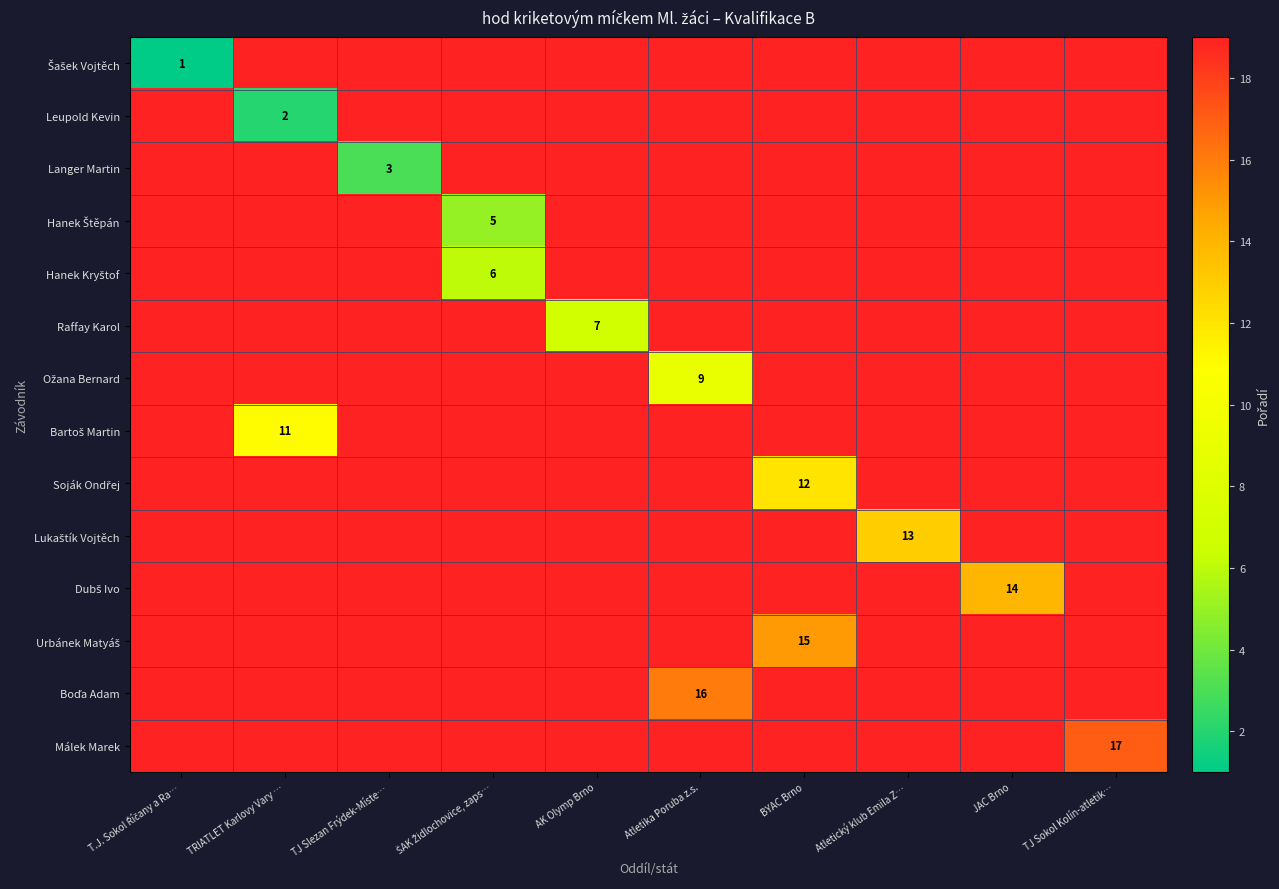

Count the number of categories in the chart.

10